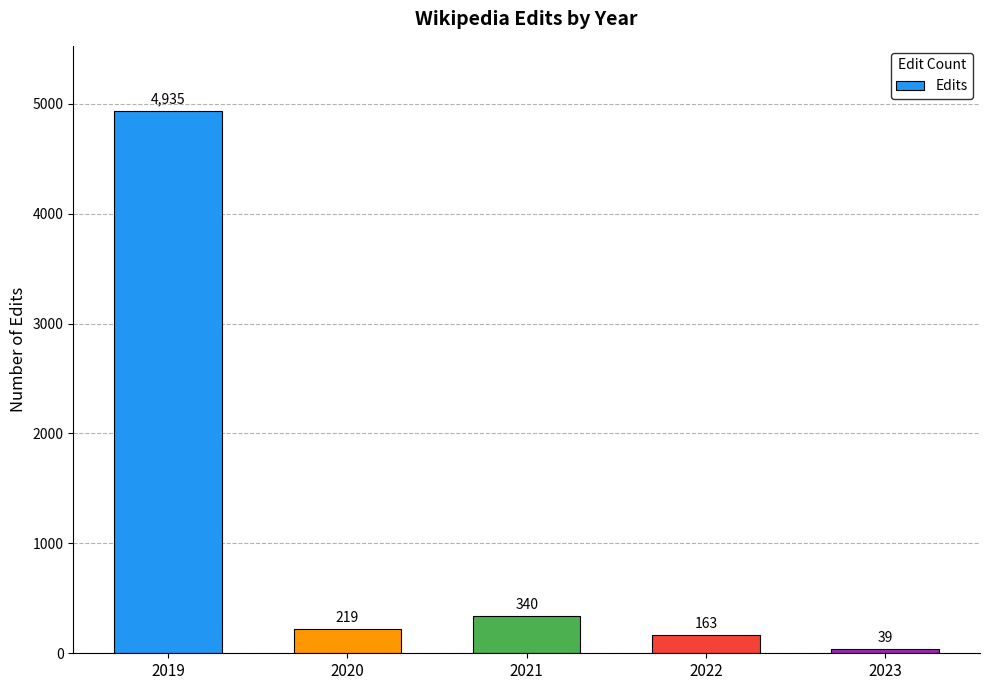

Reading right to left, transcribe all the data shown in this chart.

39	163	340	219	4935